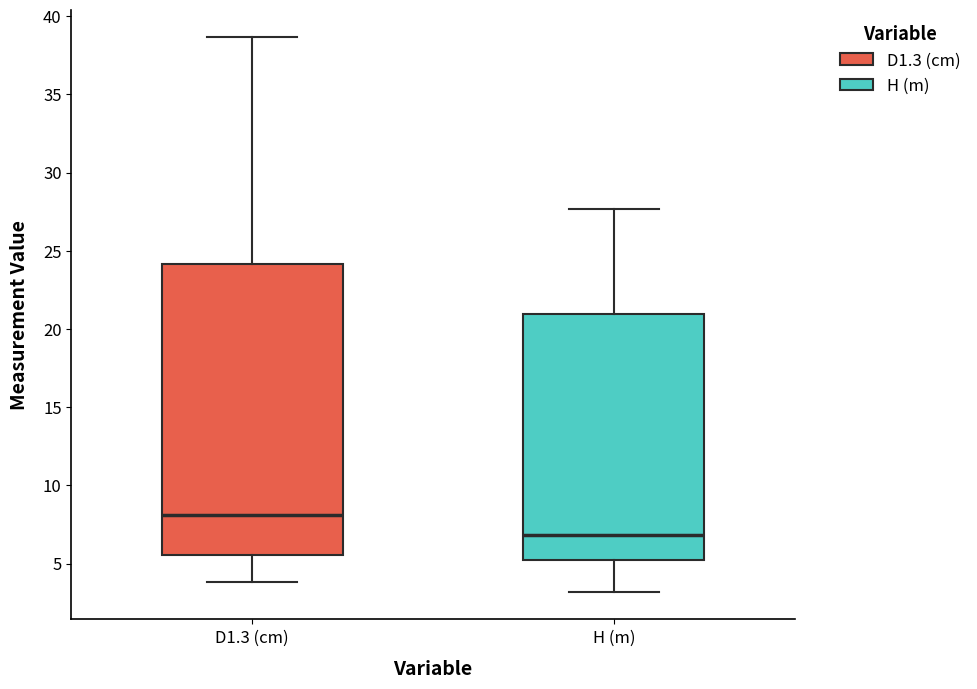

Which box is the tallest, from its lower edge to its upper edge?

D1.3 (cm)